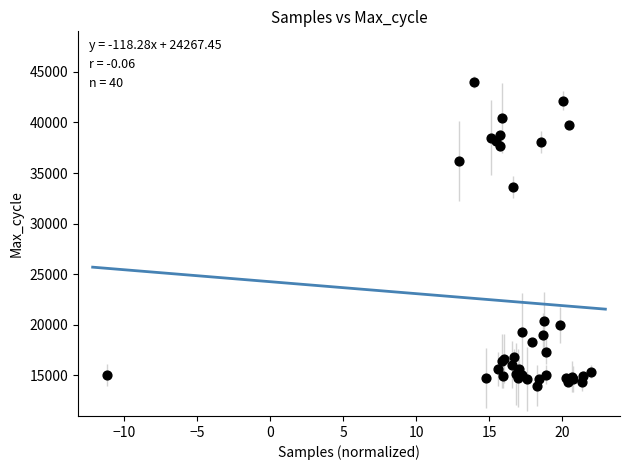

What Y value in the scatter plot is closest to 29000?

33590.7